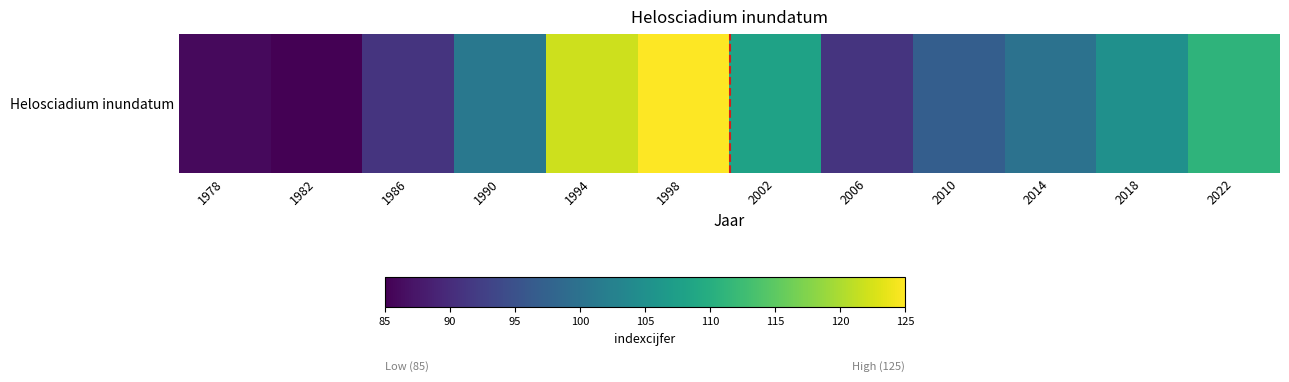

List the labels in order of value, largest first.

1998, 1994, 2022, 2002, 2018, 1990, 2014, 2010, 1986, 2006, 1978, 1982